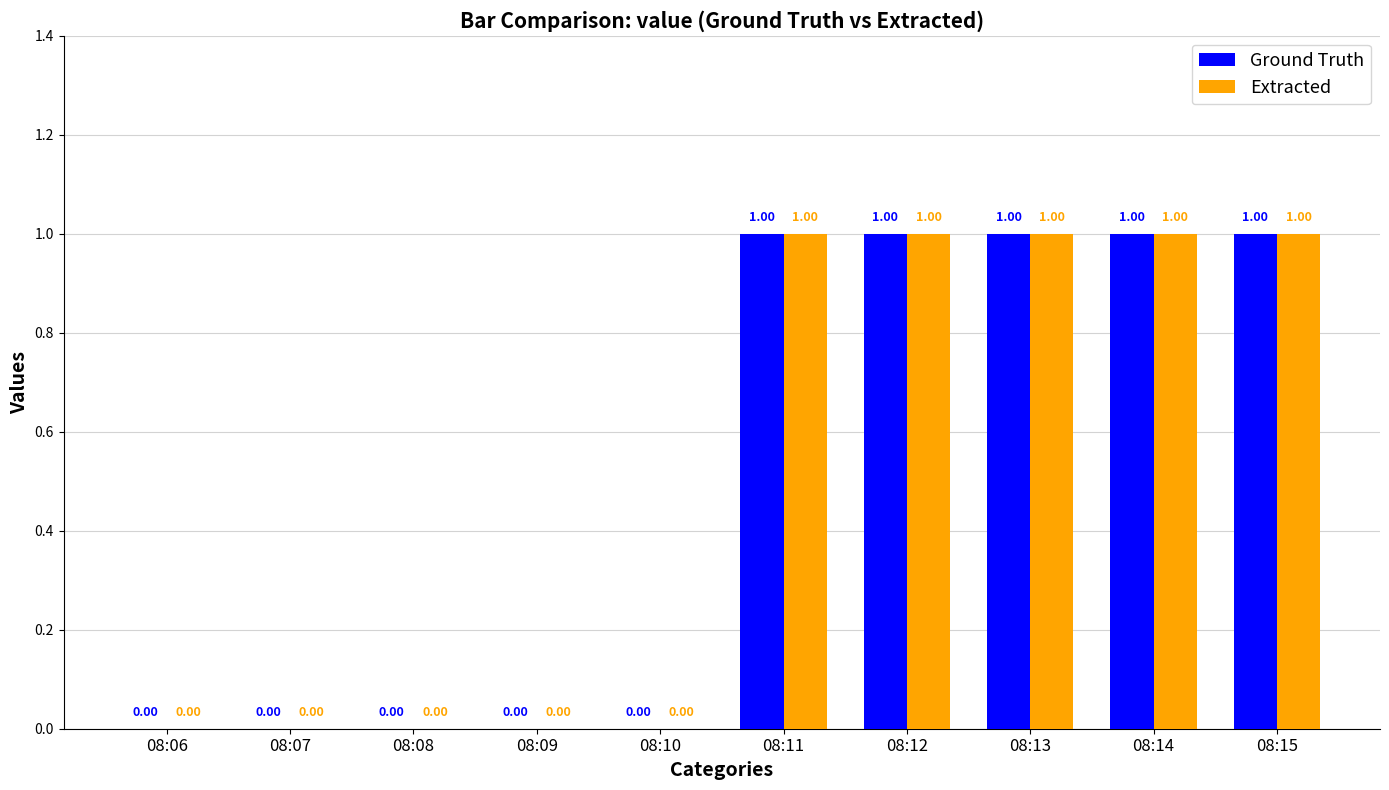

How many groups of bars are there?

10